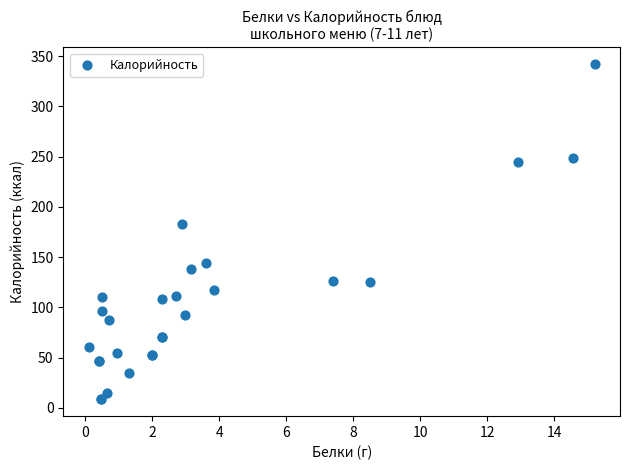

What Y value in the scatter plot is closest to 175?

183.0